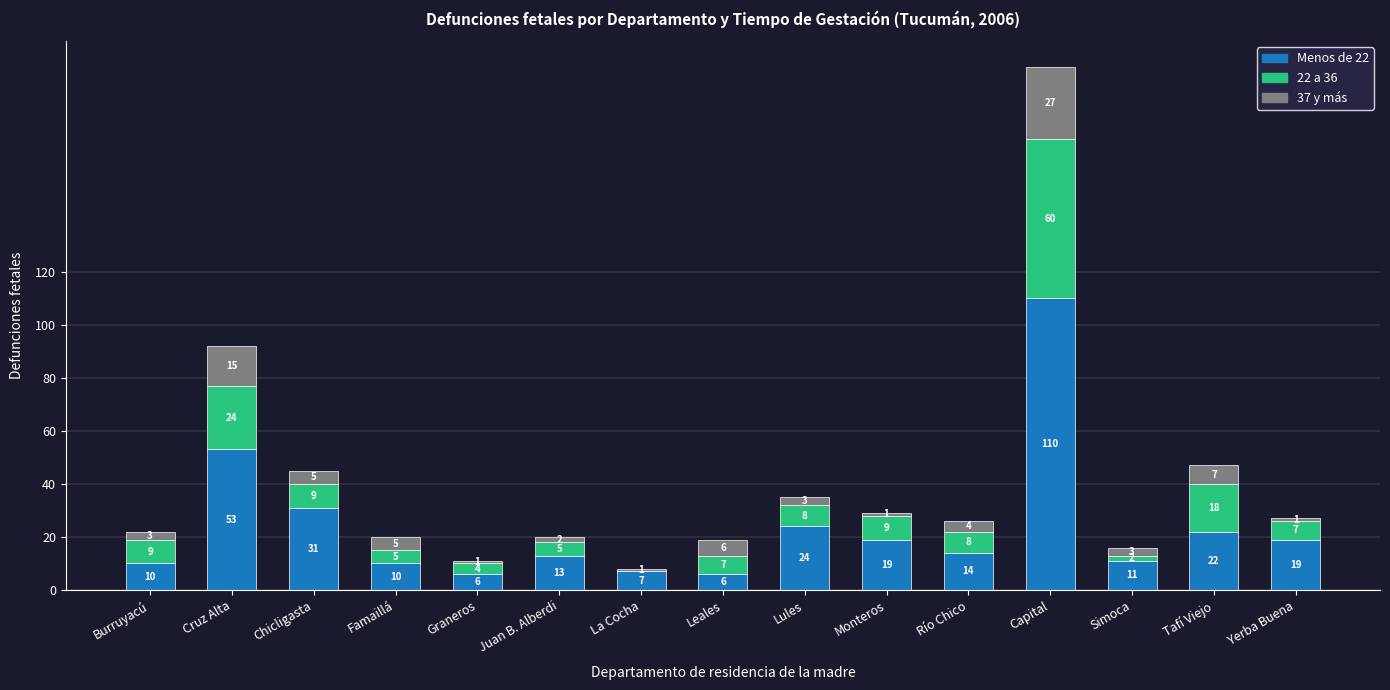

Which category has the highest value in the Menos de 22 series?

Capital